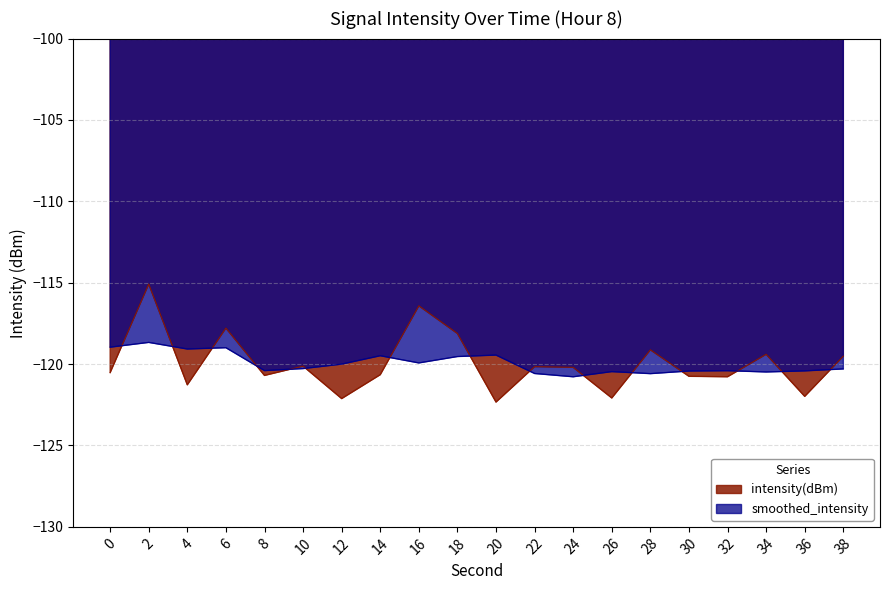

What is the smallest value displayed?

-122.3